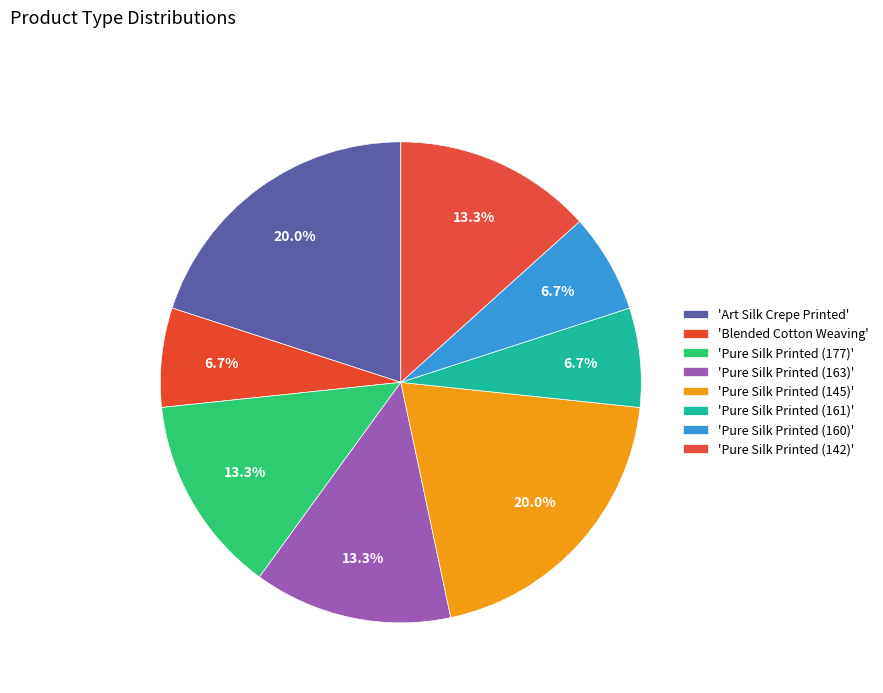

Does any single category account for the majority?

No